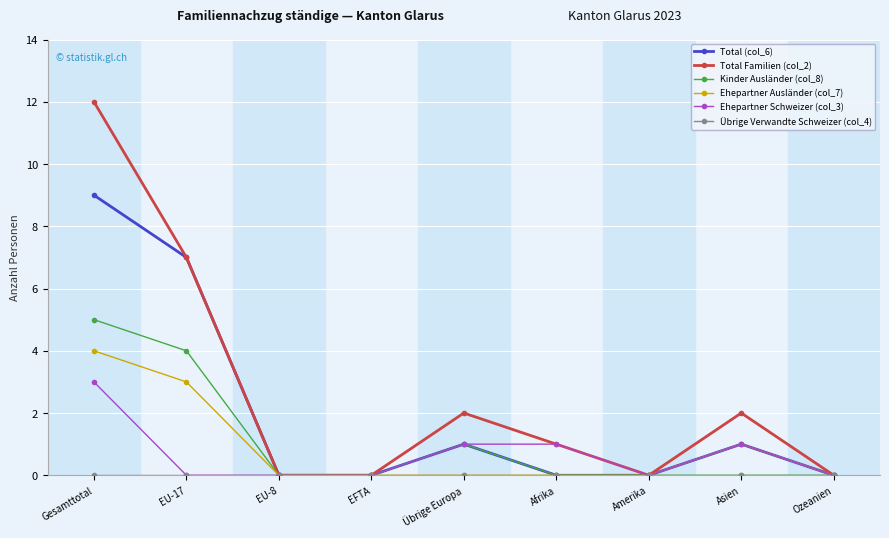

Which series changed the most between Gesamttotal and Amerika?

Total Familien (col_2)